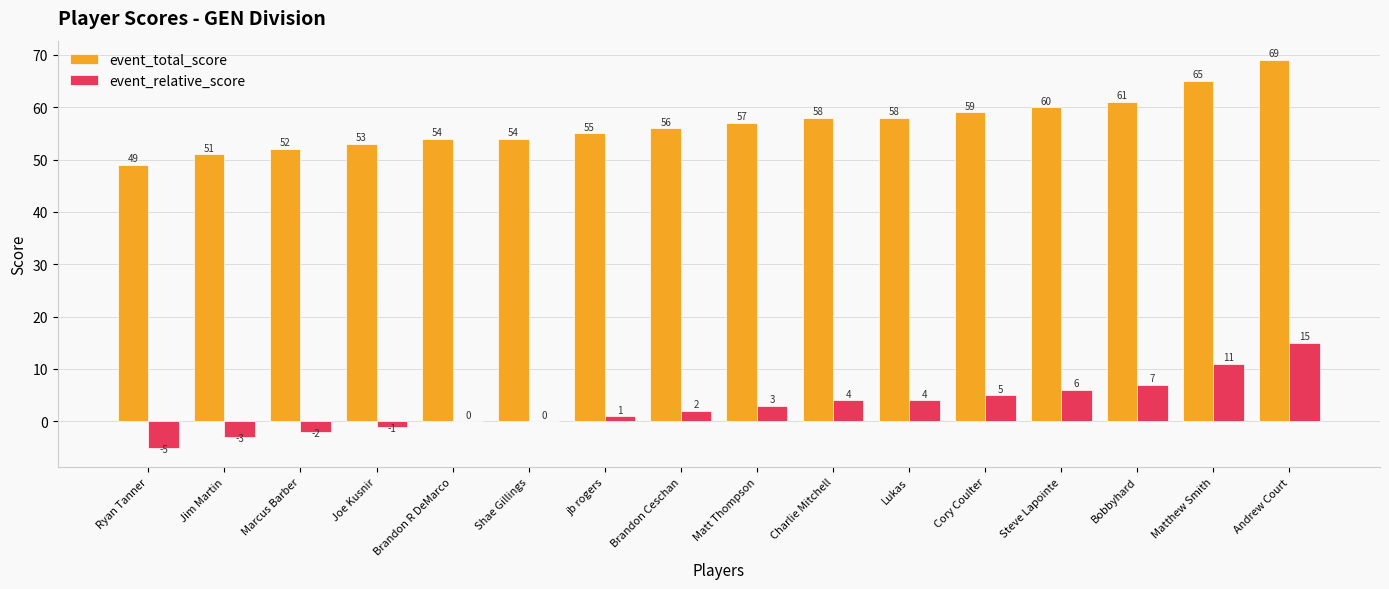

What is the approximate value of event_relative_score at Bobbyhard?

7